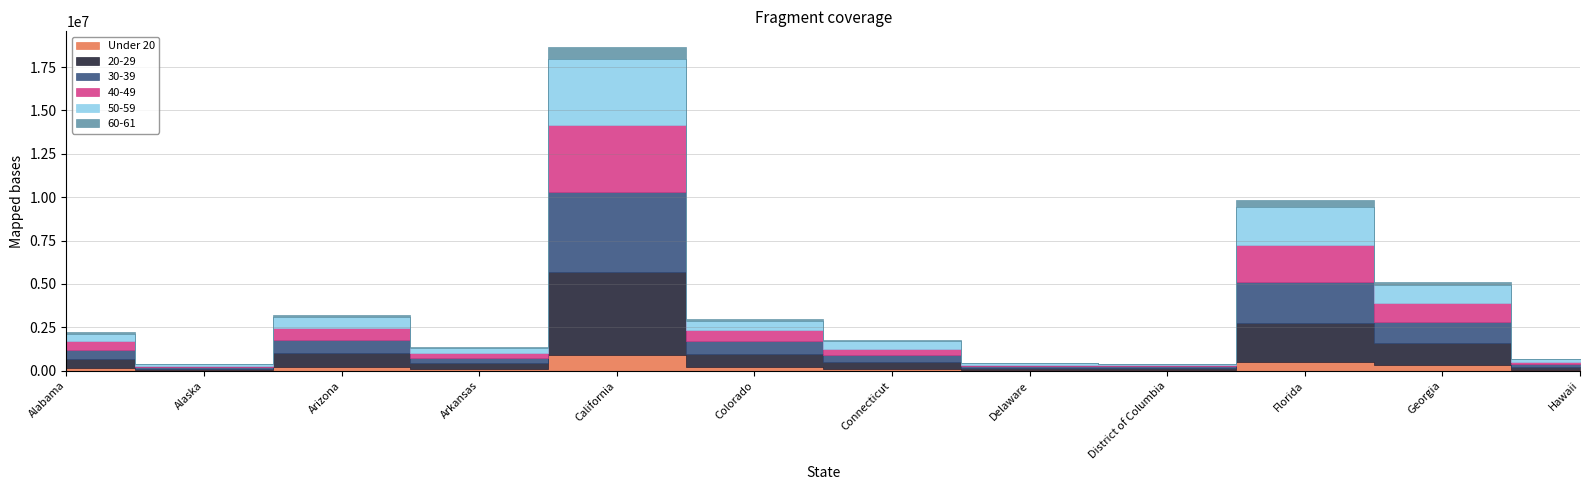

Count the number of categories in the chart.

12